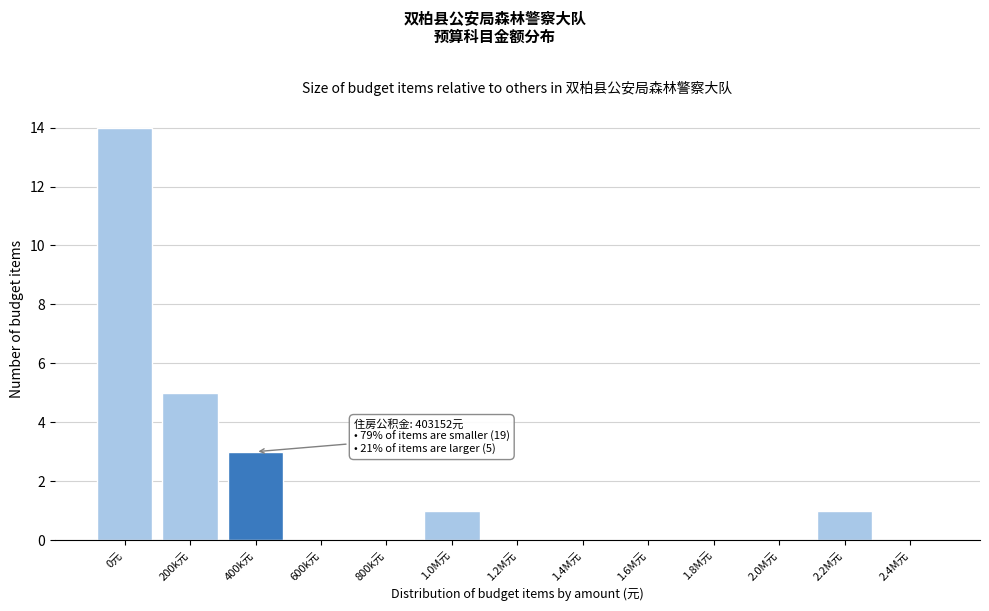

Reading right to left, what are all the values shown in this chart?

2.4M元=0	2.2M元=1	2.0M元=0	1.8M元=0	1.6M元=0	1.4M元=0	1.2M元=0	1.0M元=1	800k元=0	600k元=0	400k元=3	200k元=5	0元=14